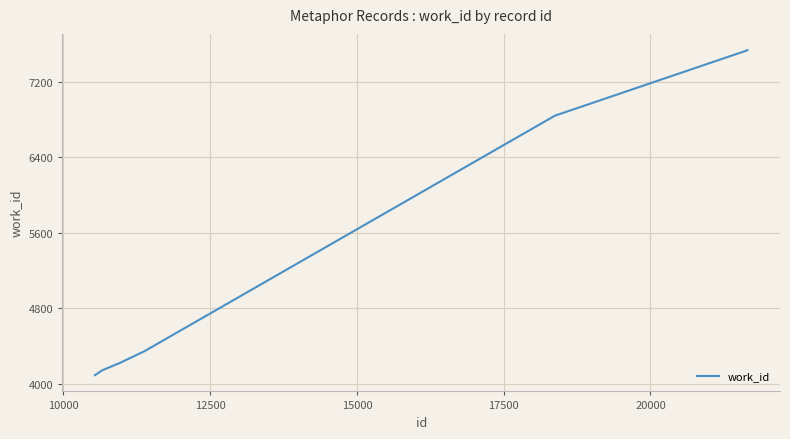

How many distinct data groups are displayed?

1